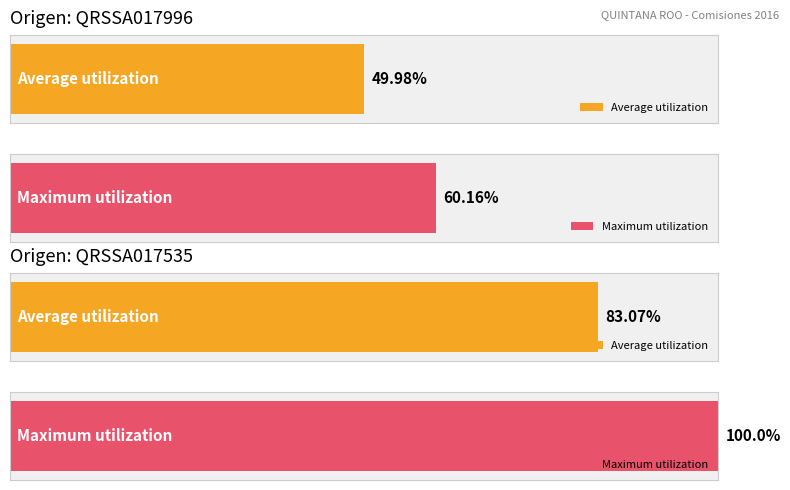

The Maximum utilization series shows 8135.0 at LICEN. C/S POR COMISION SINDICAL. True or false?

False